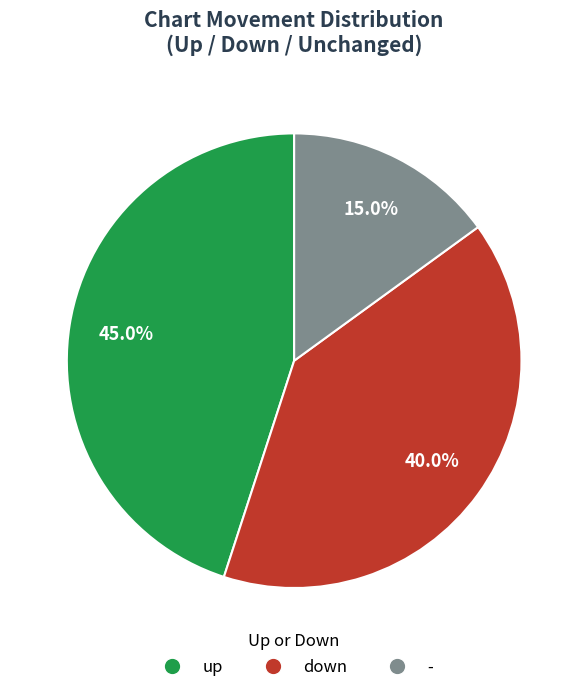

What percentage is the up slice, to the nearest percent?

45%